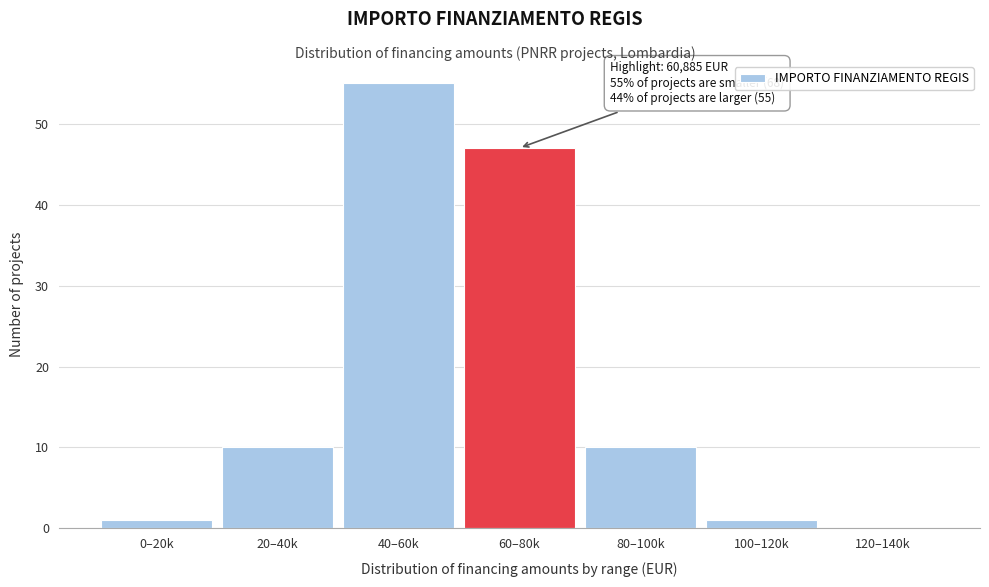

Reading right to left, what are all the values shown in this chart?

120–140k=0	100–120k=1	80–100k=10	60–80k=47	40–60k=55	20–40k=10	0–20k=1